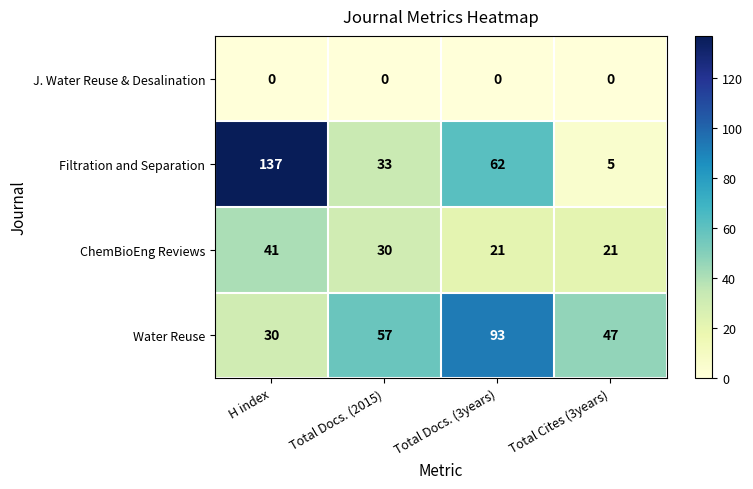

Reading right to left, what are all the values shown in this chart?

J. Water Reuse & Desalination: 0	0	0	0
Filtration and Separation: 5	62	33	137
ChemBioEng Reviews: 21	21	30	41
Water Reuse: 47	93	57	30